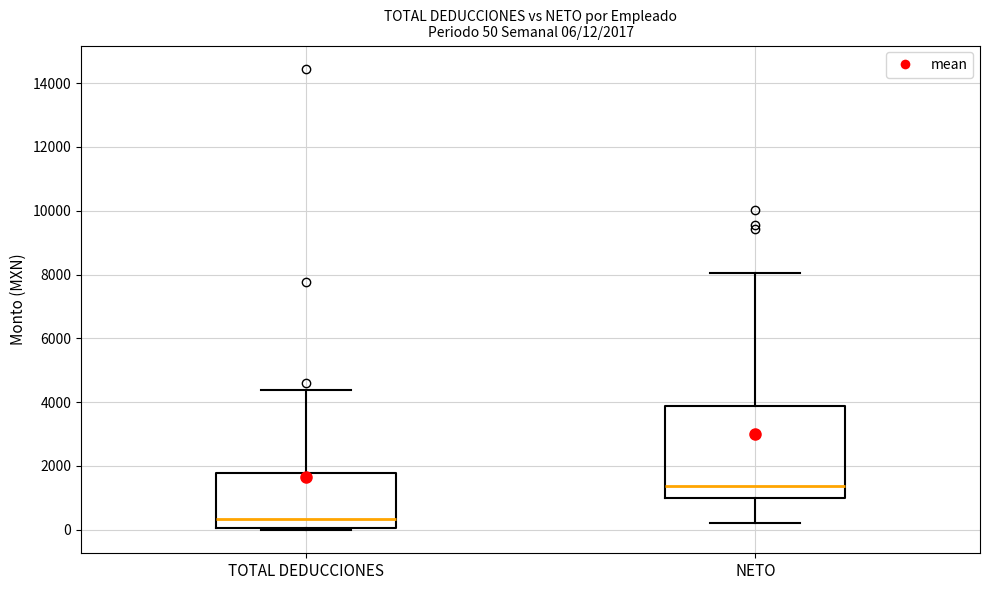

Which box is the tallest, from its lower edge to its upper edge?

NETO